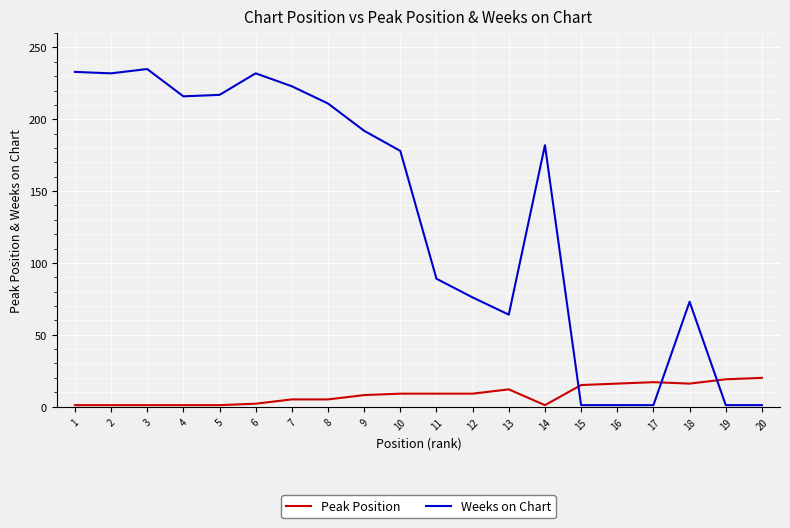

How many lines are shown in the chart?

2